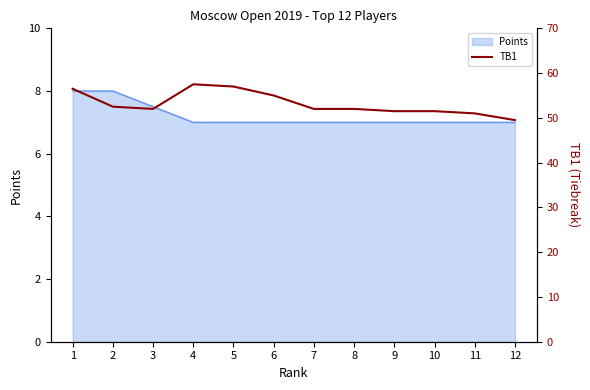

The Points series shows 11.6 at 7. True or false?

False